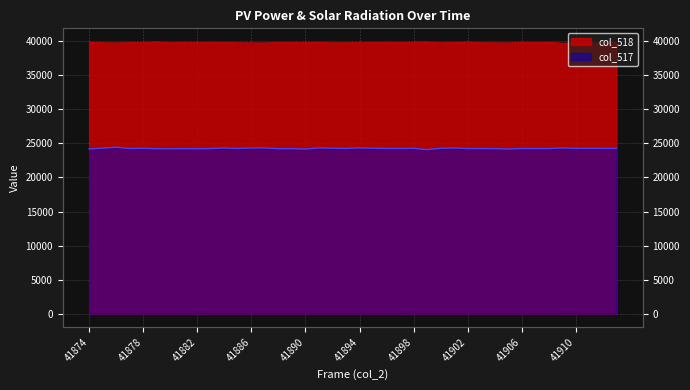

True or false: col_517 and col_518 cross at least once.

False